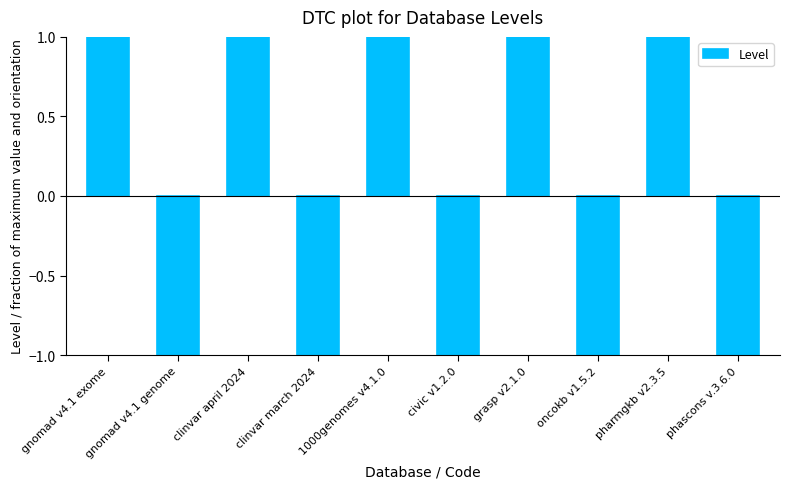

The chart shows a value of 1 at gnomad v4.1 exome. True or false?

True